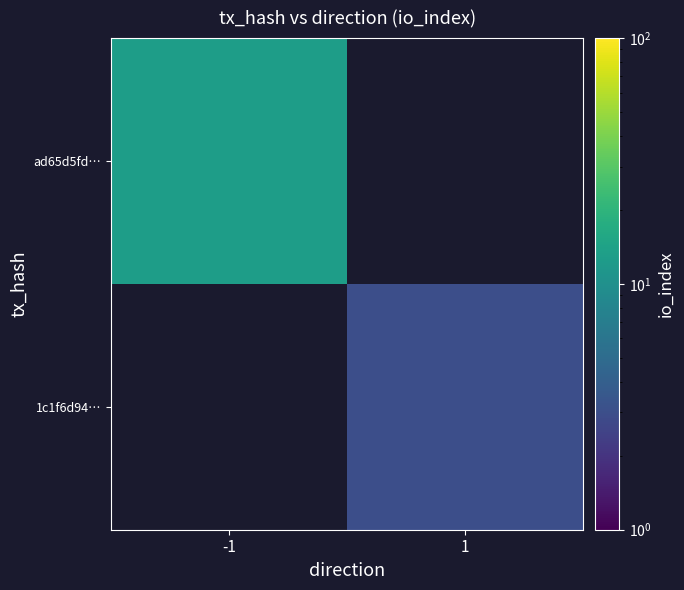

What is the greatest value displayed?

13.0